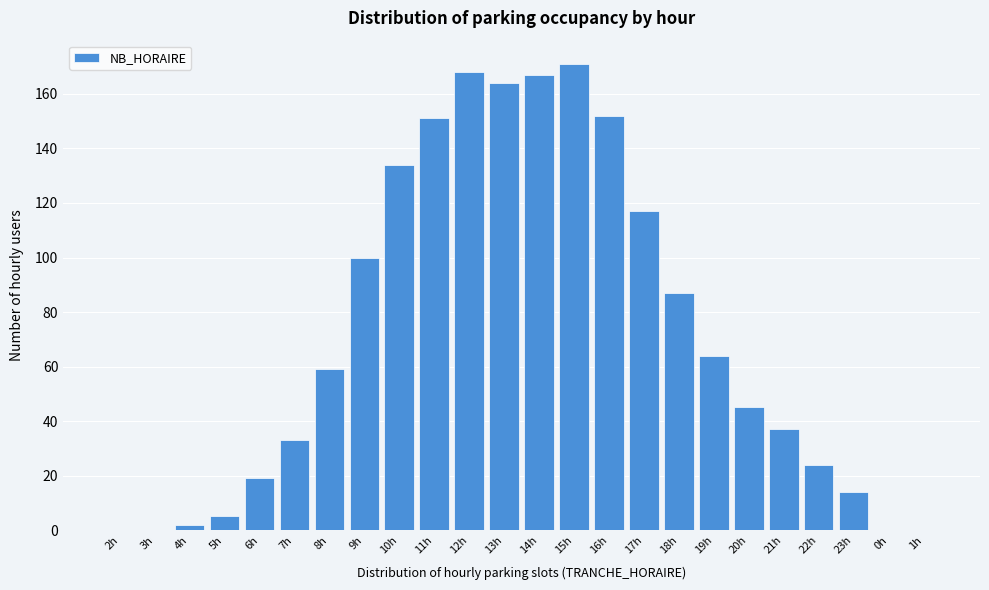

Reading right to left, transcribe all the data shown in this chart.

1h=0	0h=0	23h=14	22h=24	21h=37	20h=45	19h=64	18h=87	17h=117	16h=152	15h=171	14h=167	13h=164	12h=168	11h=151	10h=134	9h=100	8h=59	7h=33	6h=19	5h=5	4h=2	3h=0	2h=0